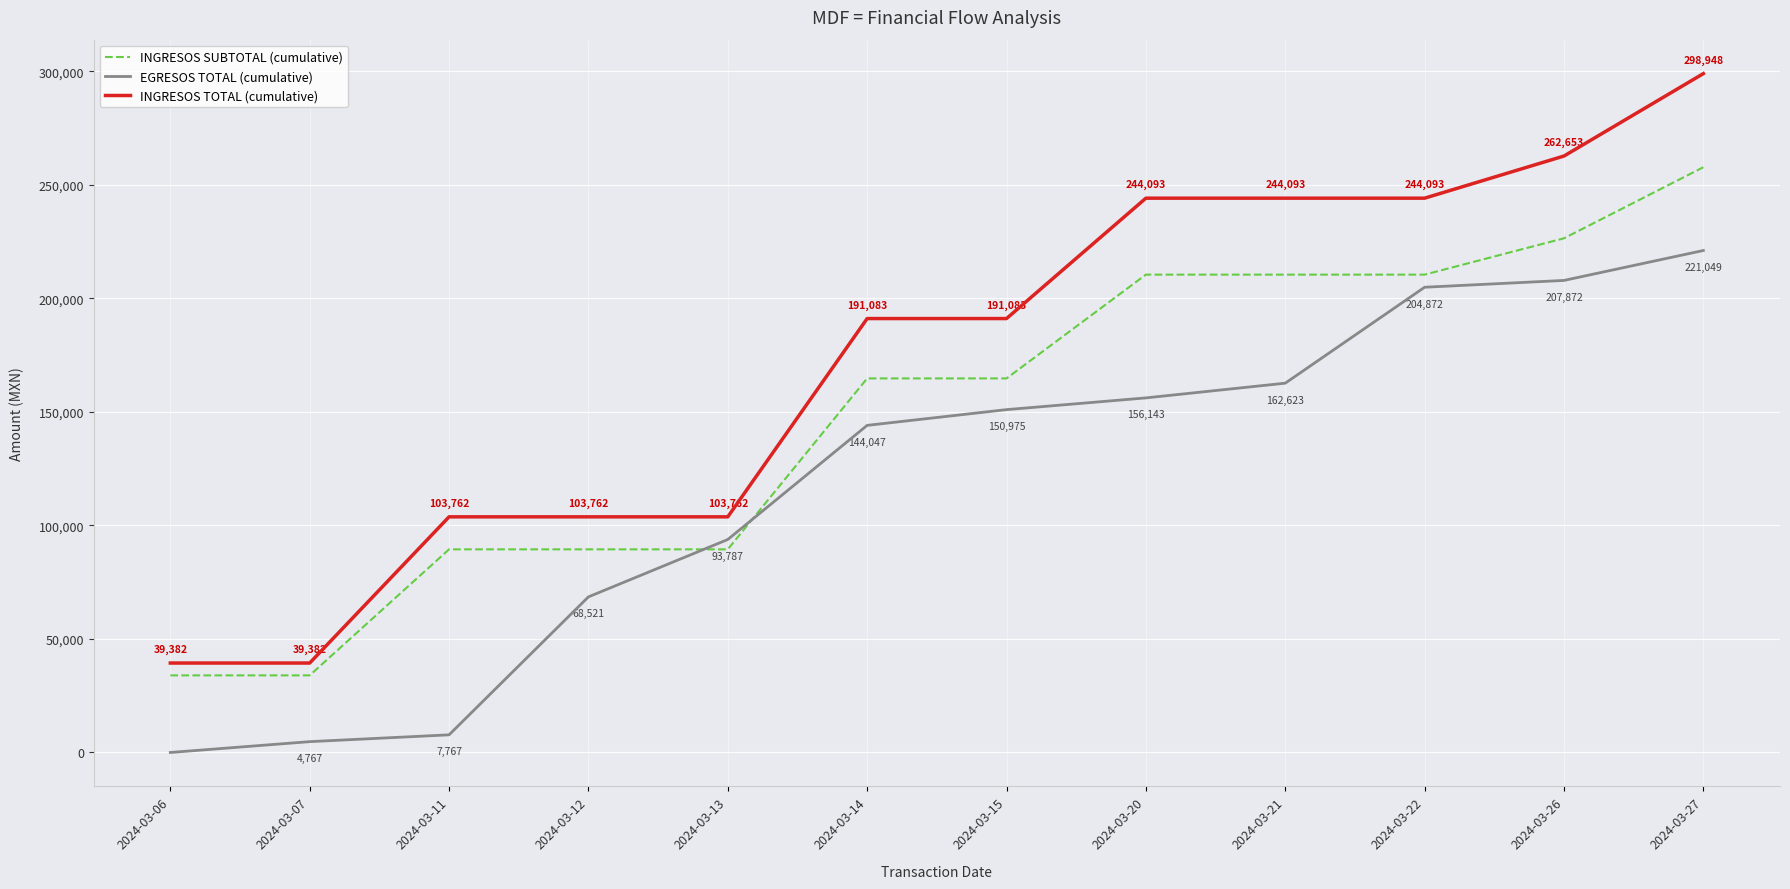

What is the difference between the INGRESOS SUBTOTAL (cumulative) values at 2024-03-20 and 2024-03-26?

16000.0